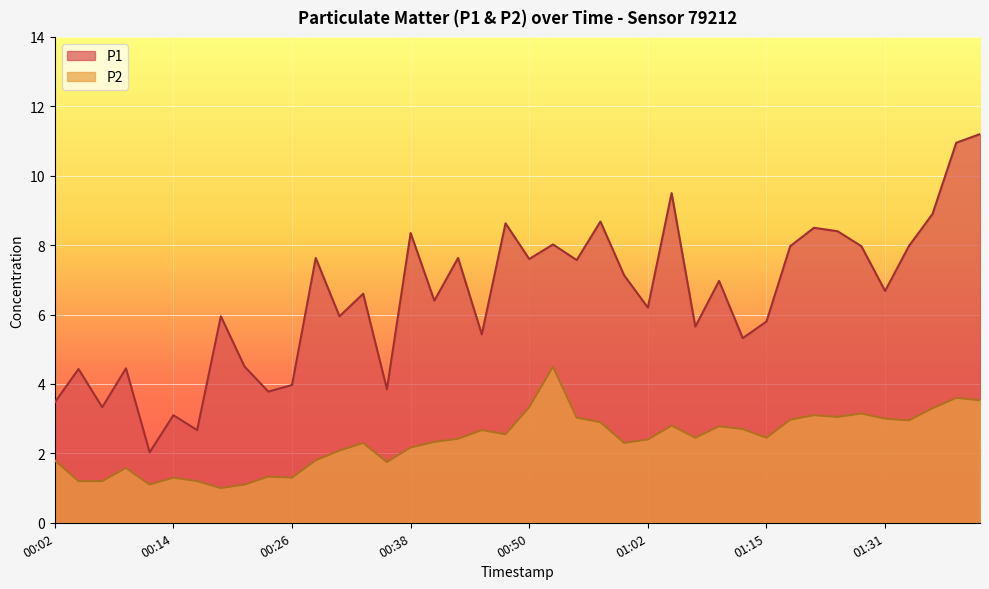

What is the label of the 11th point from the left?

00:26